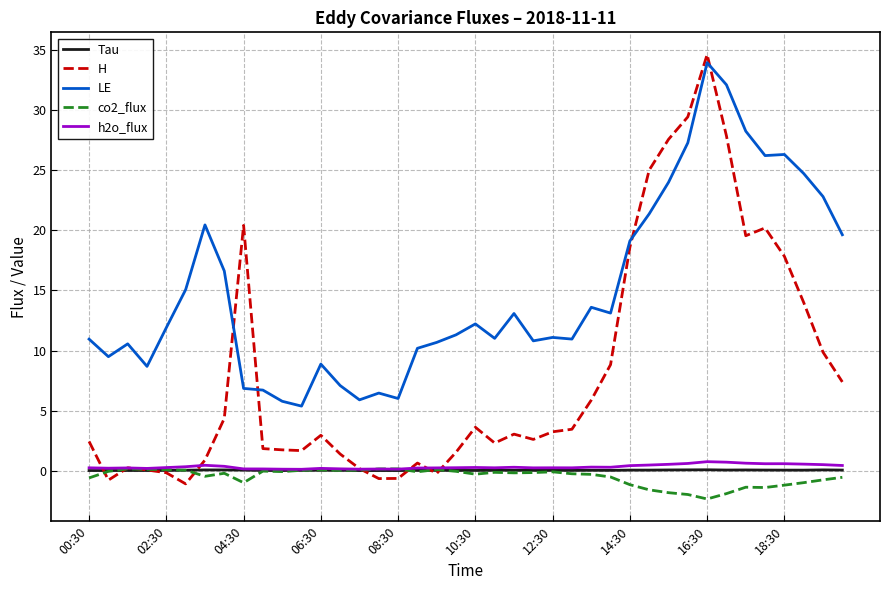

True or false: co2_flux has more than 0 points higher than both neighbors.

True